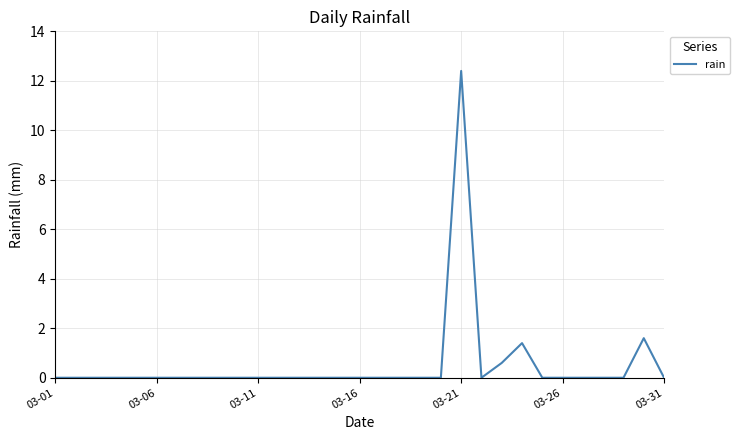

What is the difference between the second highest and second lowest values?

1.6